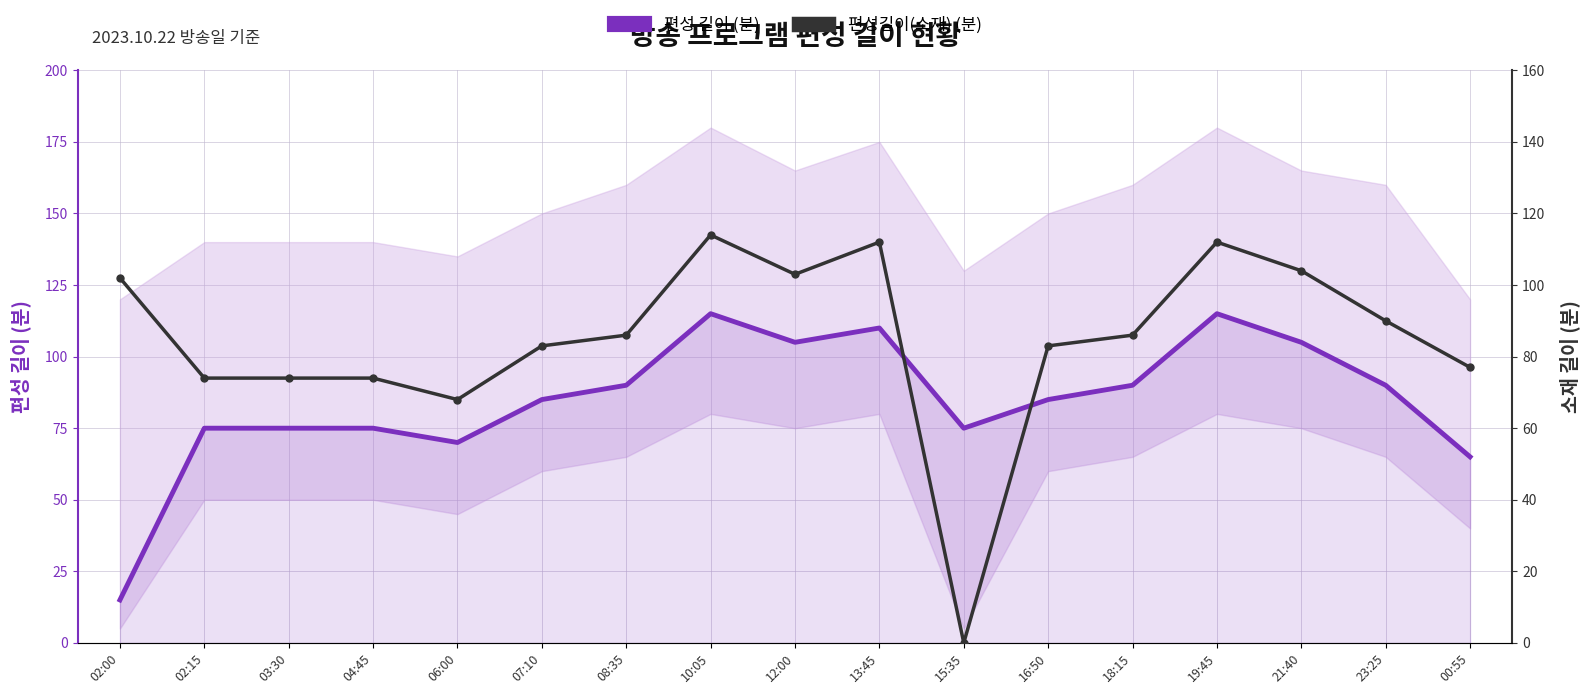

Where is 편성 길이 (분) nearest to the value 65?

00:55